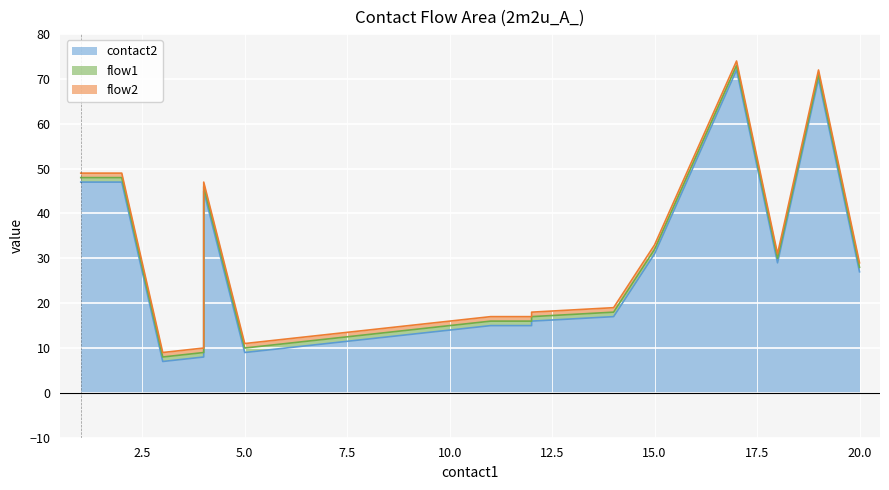

What is the greatest value displayed?

72